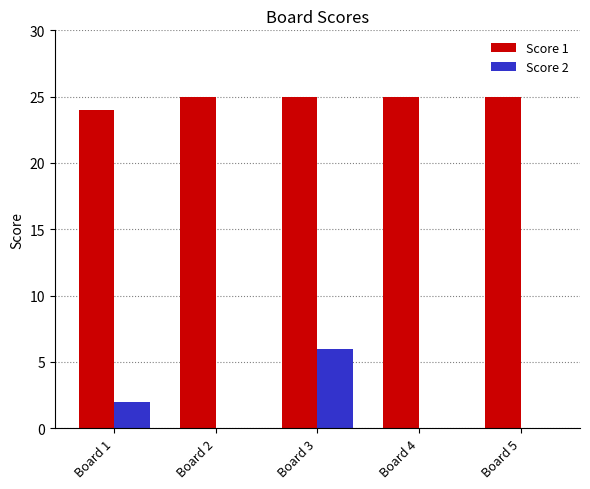

Reading right to left, transcribe all the data shown in this chart.

Score 1: Board 5=25	Board 4=25	Board 3=25	Board 2=25	Board 1=24
Score 2: Board 5=0	Board 4=0	Board 3=6	Board 2=0	Board 1=2